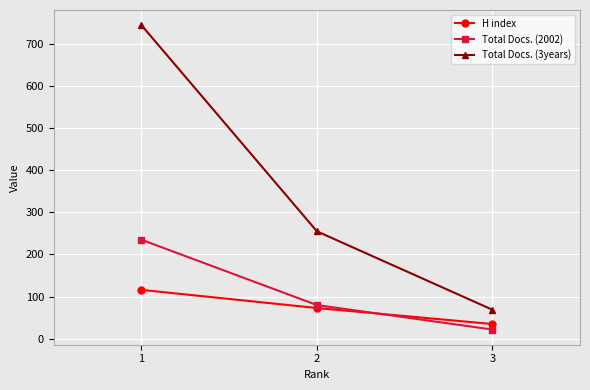

What is the difference between the second highest and minimum values in the Total Docs. (2002) series?

58